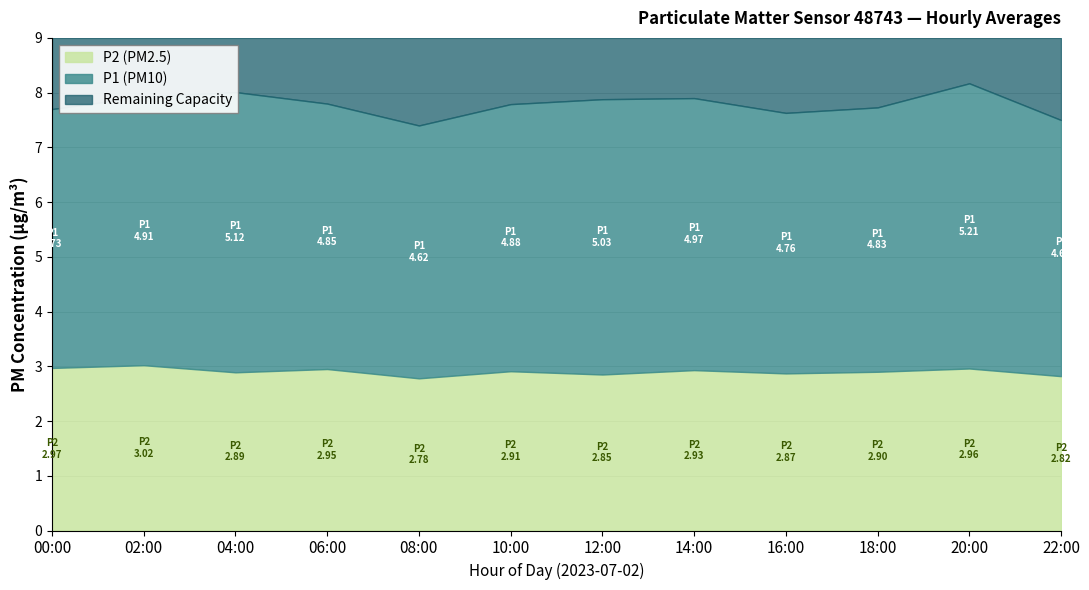

What are all the series names shown in the legend?

P2 (PM2.5), P1 (PM10), Remaining Capacity